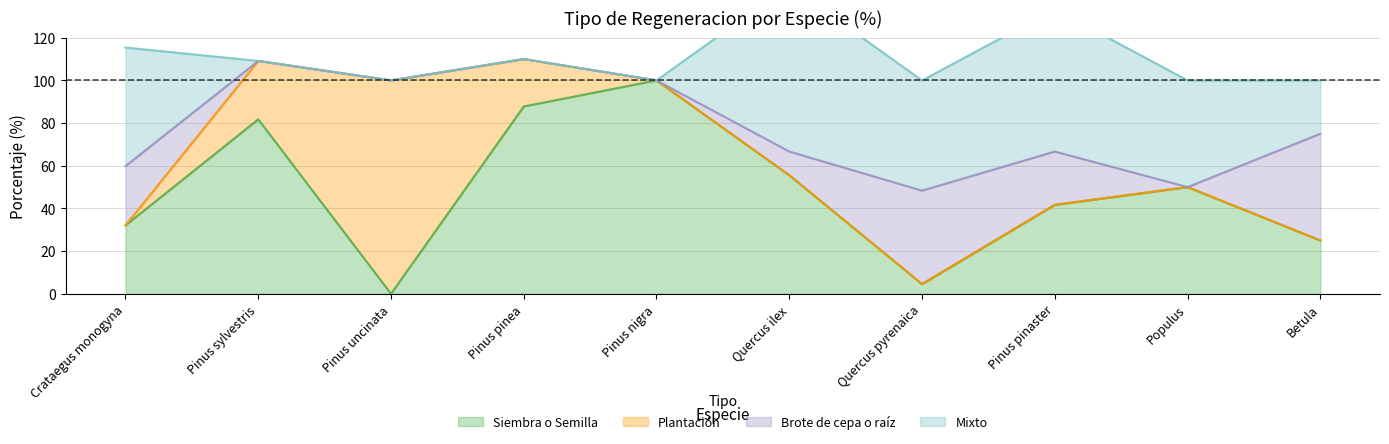

What is the label of the 10th point from the right?

Crataegus monogyna